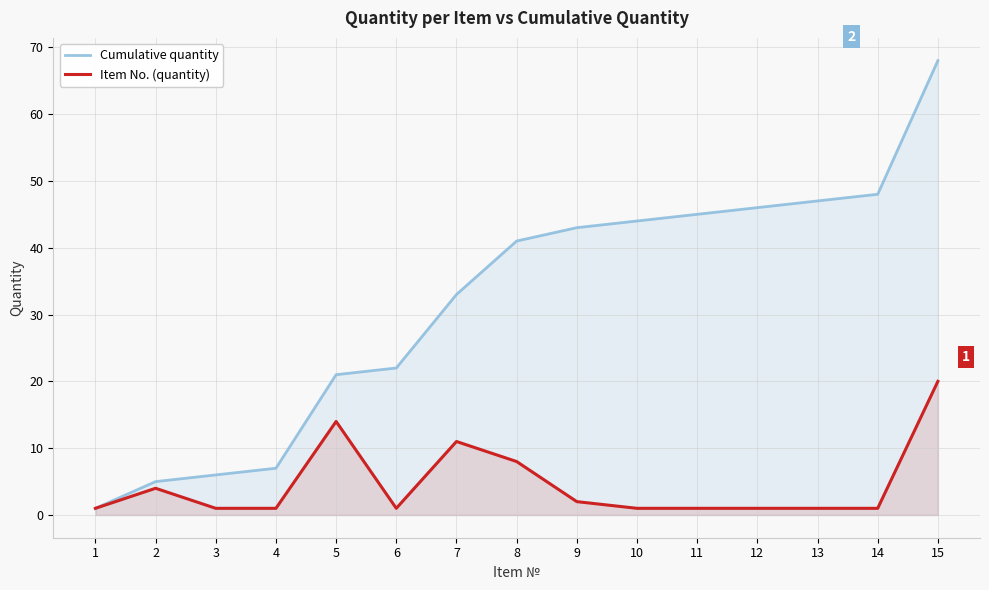

At which label does Cumulative quantity first exceed 41?

9